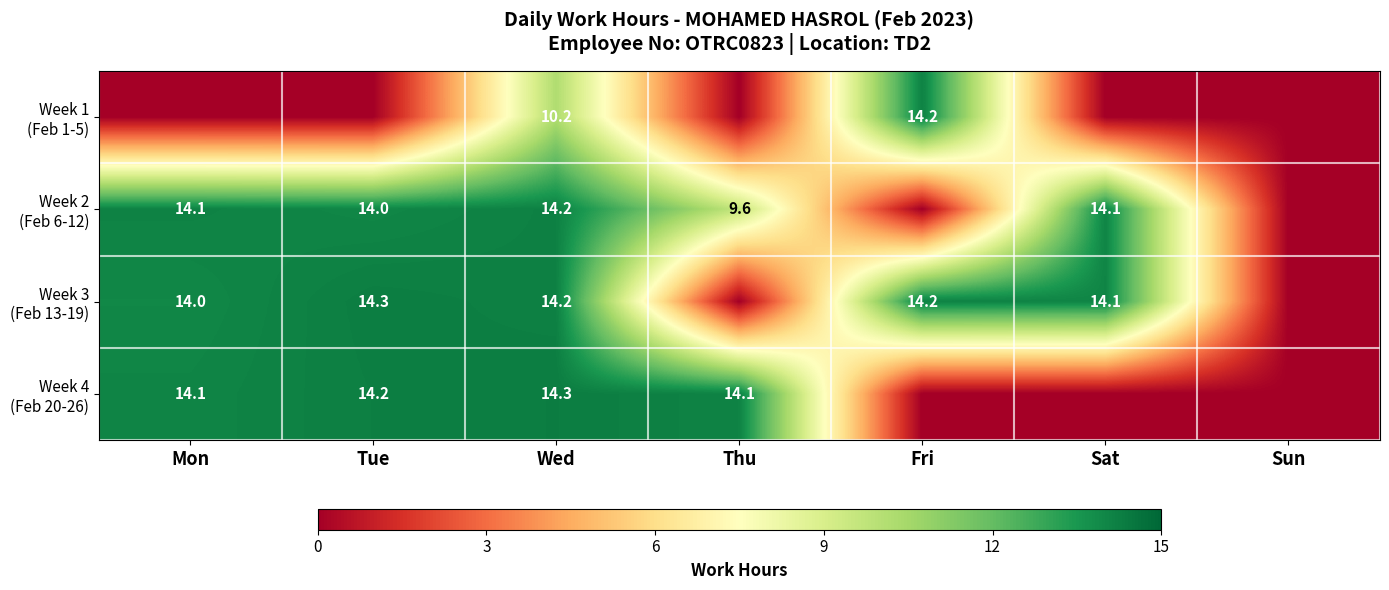

What is the difference between the highest and lowest values at Wed?

4.1